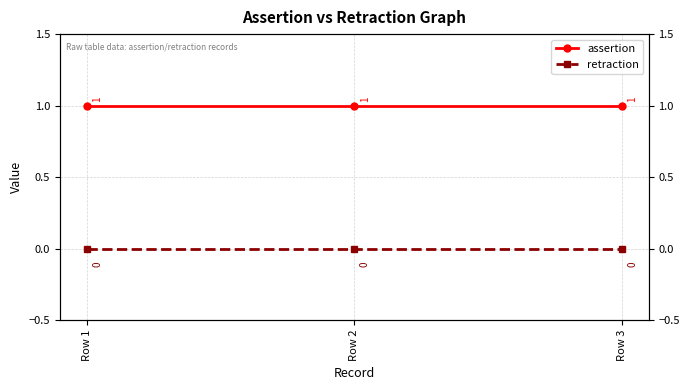

Reading left to right, list all the values displayed in this chart.

assertion: 1	1	1
retraction: 0	0	0